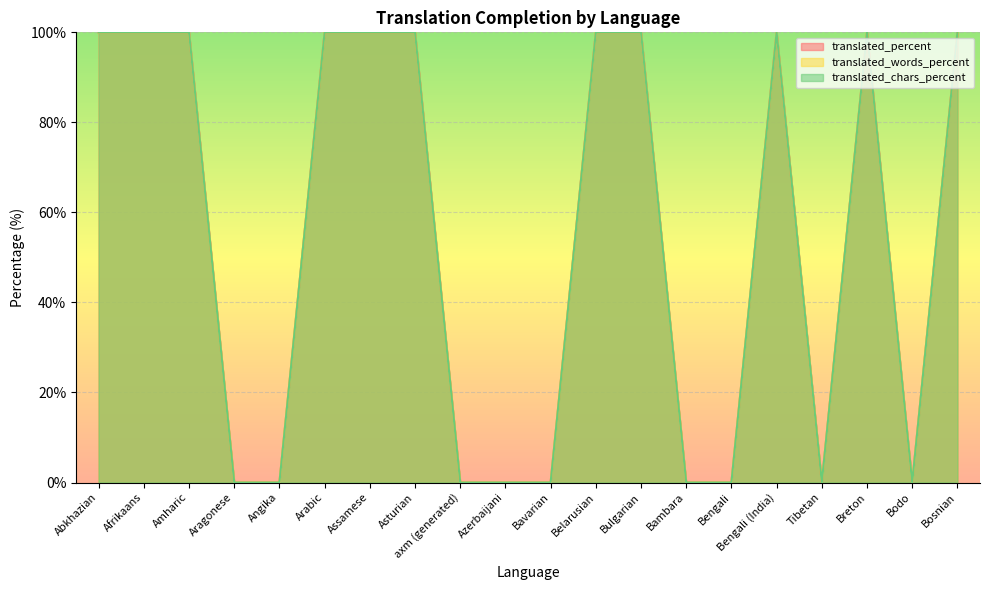

At which category is the sum across all series the highest?

Abkhazian